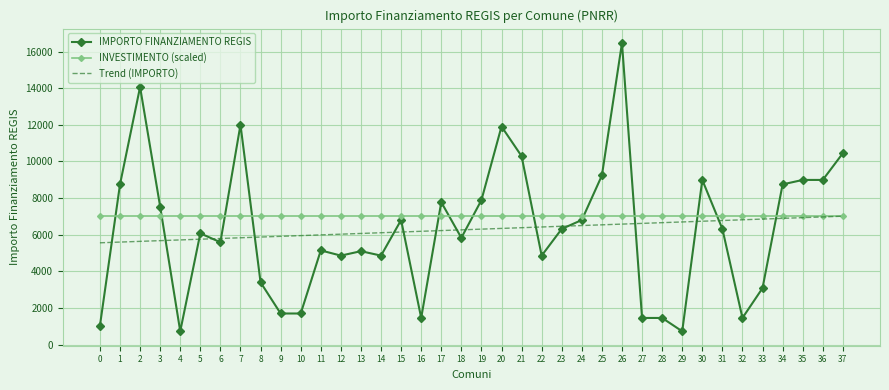

Between which two adjacent categories do IMPORTO FINANZIAMENTO REGIS and INVESTIMENTO (scaled) first intersect?

0 and 1